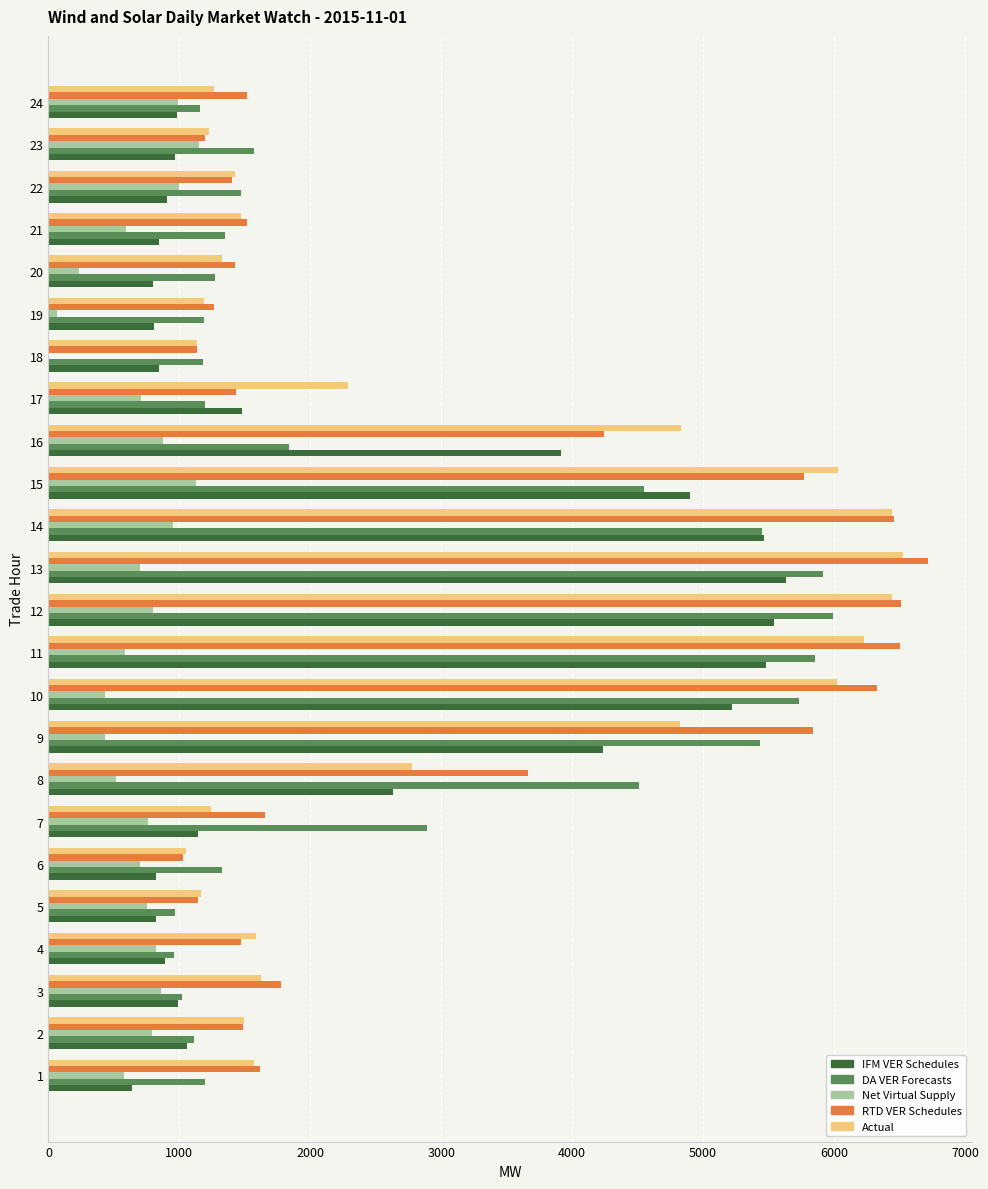

Is the value of Actual at 8 greater than the value of DA VER Forecasts at 15?

No